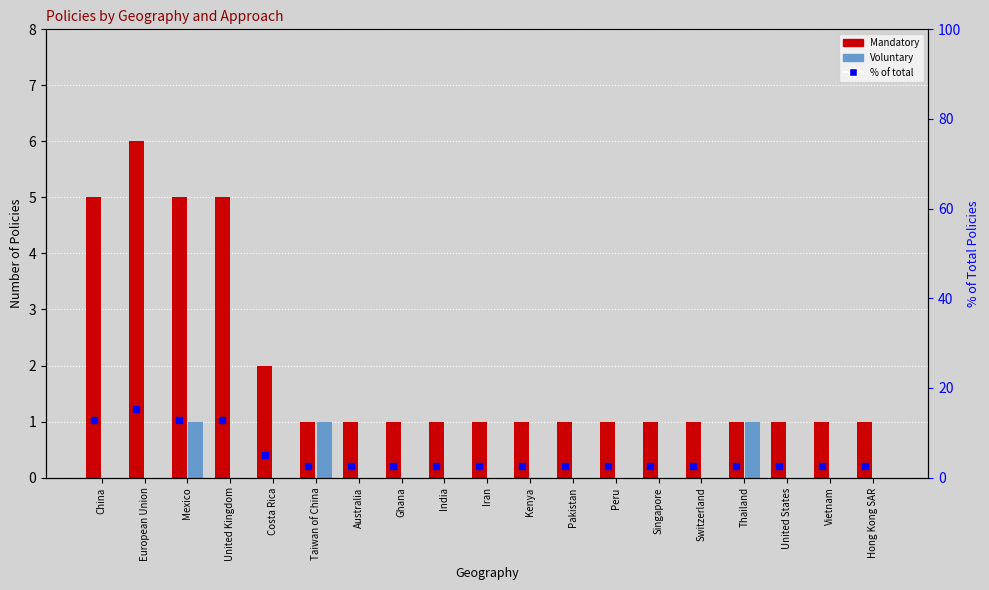

Which series has the largest total across all categories?

% Mandatory